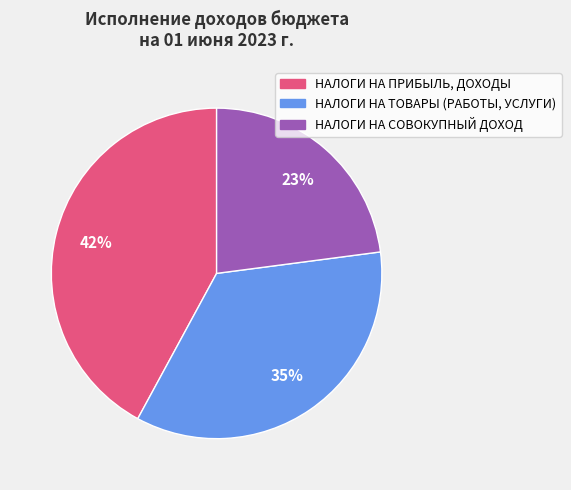

To the nearest percent, what is the difference between the largest and smallest slice percentages?

19%